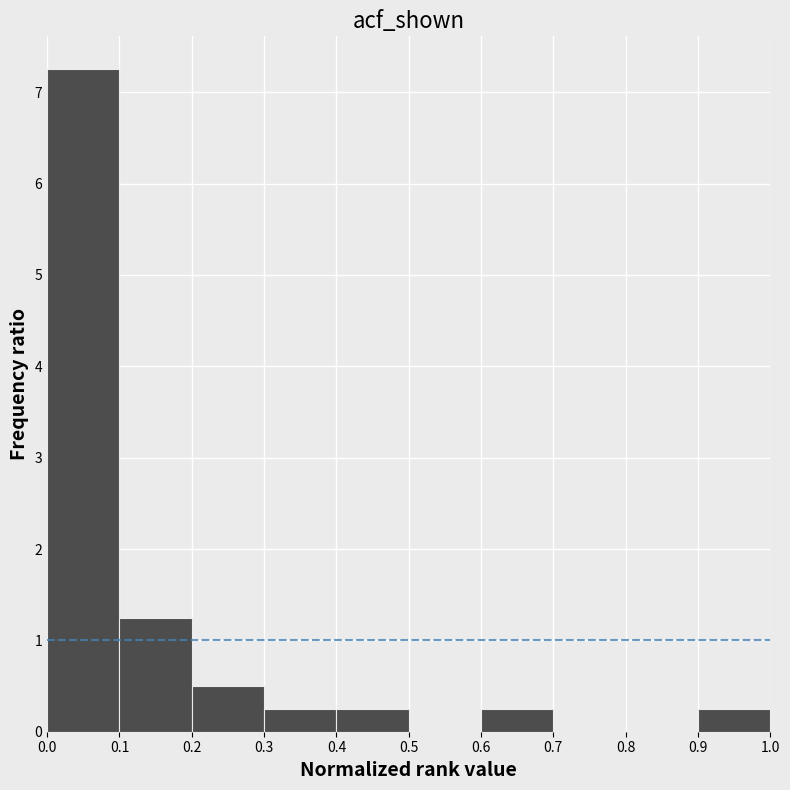

Reading left to right, list every bar in this chart as the range it spans on the x-axis followed by its height. The values are not printed on the chart, so give them approximately, as read against the axis.

0.0 to 0.1: 7.3
0.1 to 0.2: 1.3
0.2 to 0.3: 0.5
0.3 to 0.4: 0.3
0.4 to 0.5: 0.3
0.5 to 0.6: 0
0.6 to 0.7: 0.3
0.7 to 0.8: 0
0.8 to 0.9: 0
0.9 to 1.0: 0.3